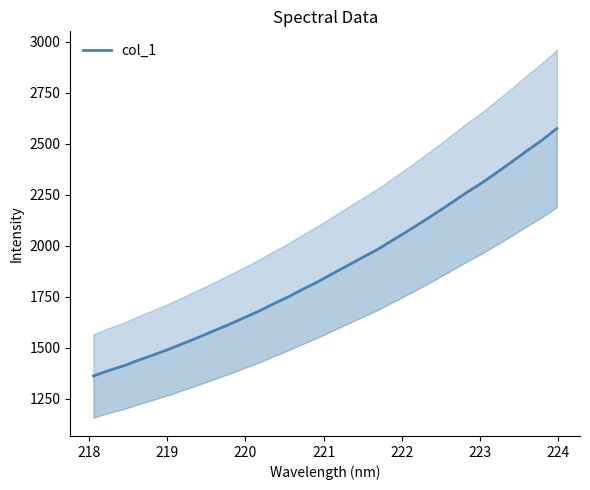

What is the sum of all values?

60377.1